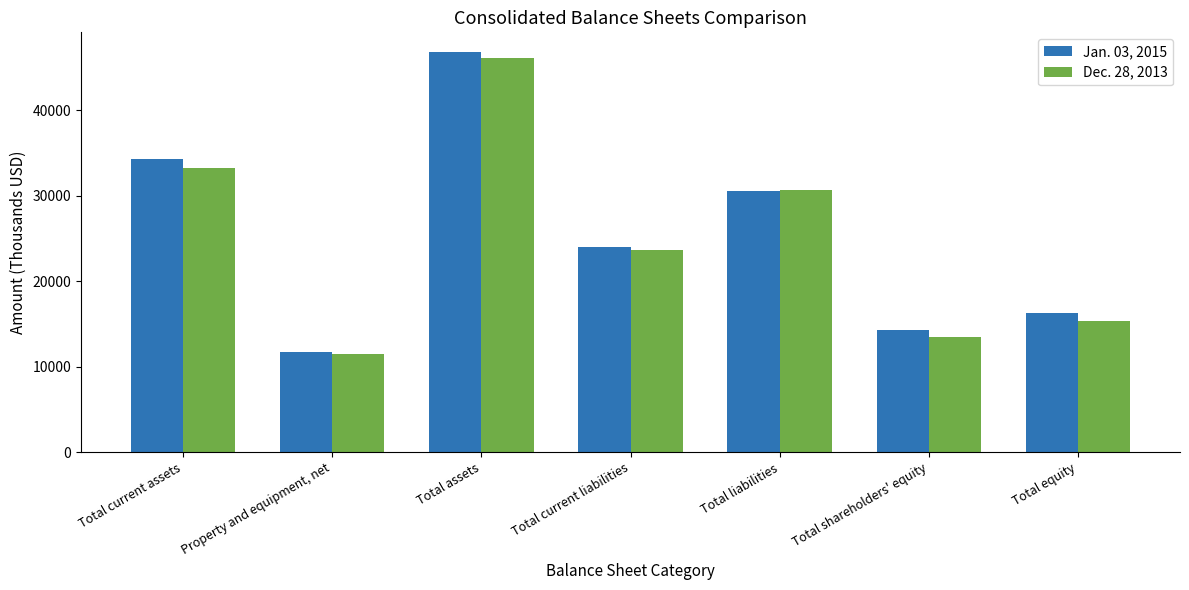

What is the label of the 5th bar from the right?

Total assets